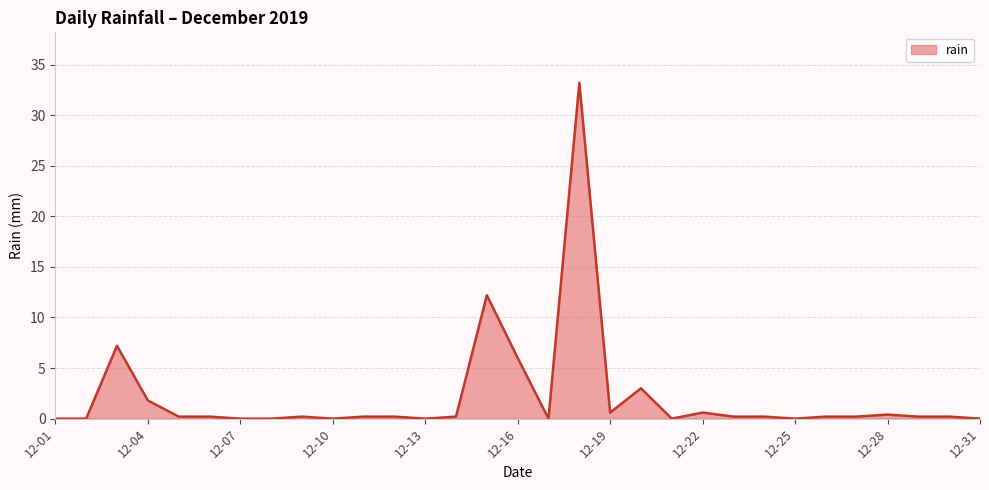

Reading left to right, transcribe all the data shown in this chart.

0.0	0.0	7.2	1.8	0.2	0.2	0.0	0.0	0.2	0.0	0.2	0.2	0.0	0.2	12.2	6.0	0.0	33.2	0.6	3.0	0.0	0.6	0.2	0.2	0.0	0.2	0.2	0.4	0.2	0.2	0.0